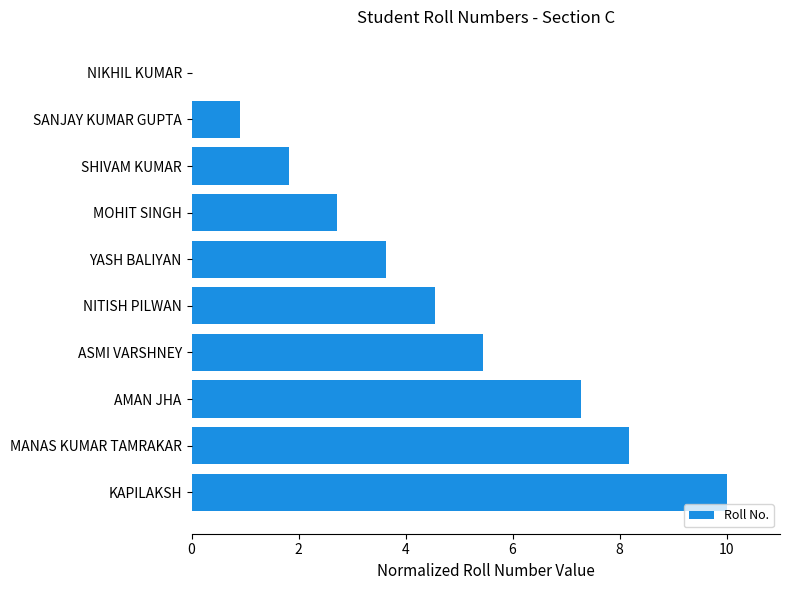

Is it true that the value at SHIVAM KUMAR is 1.8?

True